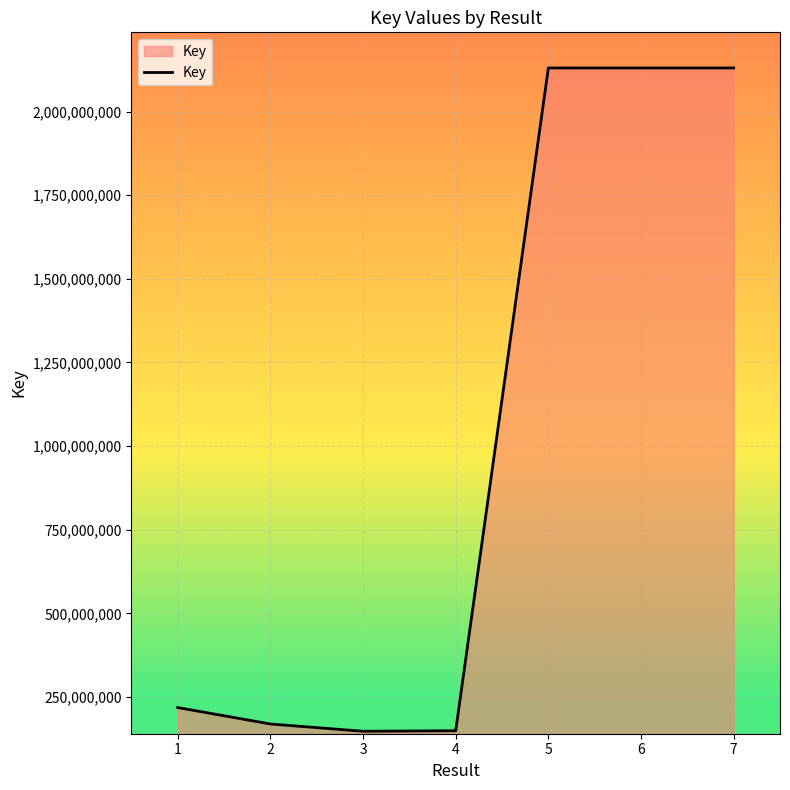

What is the smallest value displayed?

147459550